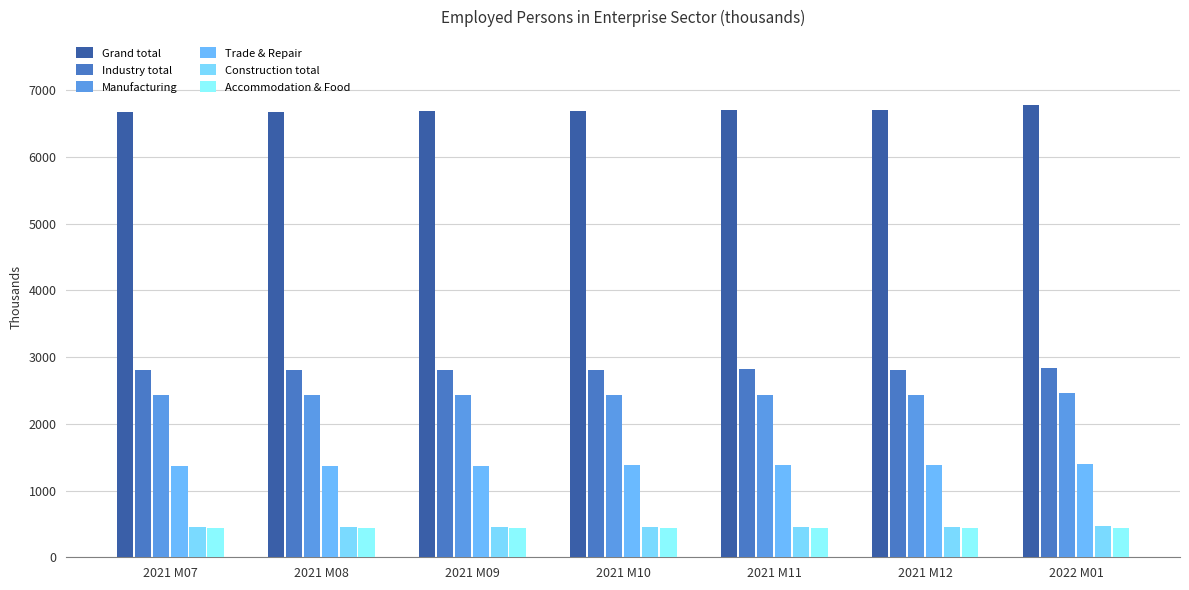

At which label does Grand total first exceed 6694?

2021 M11